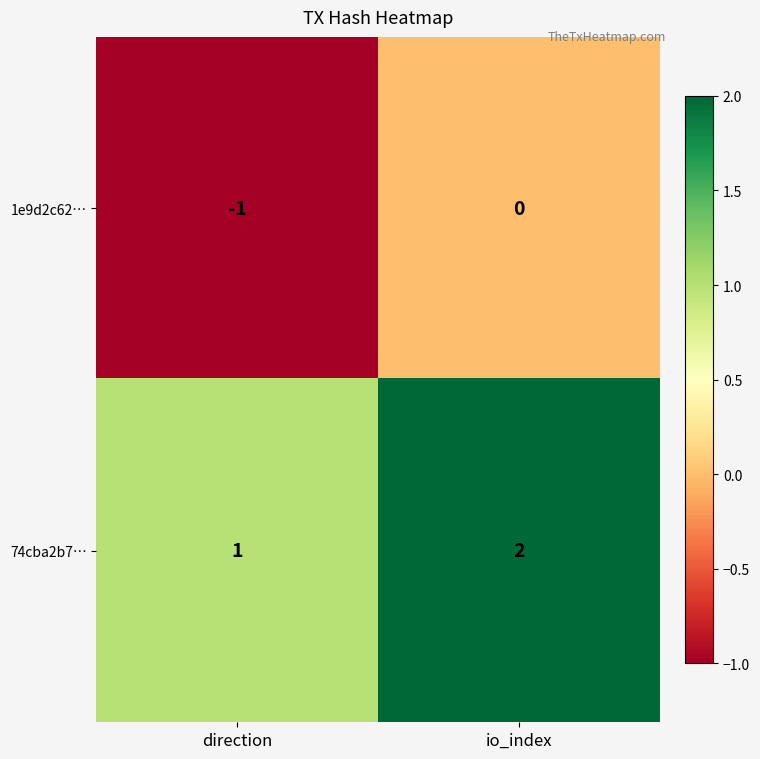

What is the sum of all 74cba2b7… values?

3